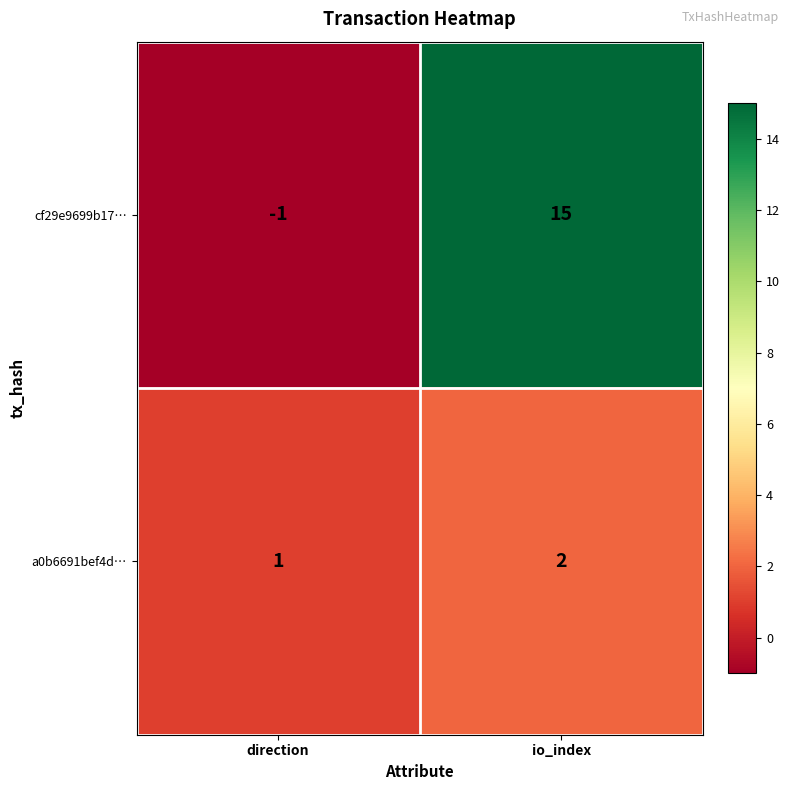

Reading left to right, extract all data points from this chart.

cf29e9699b17…: -1	15
a0b6691bef4d…: 1	2